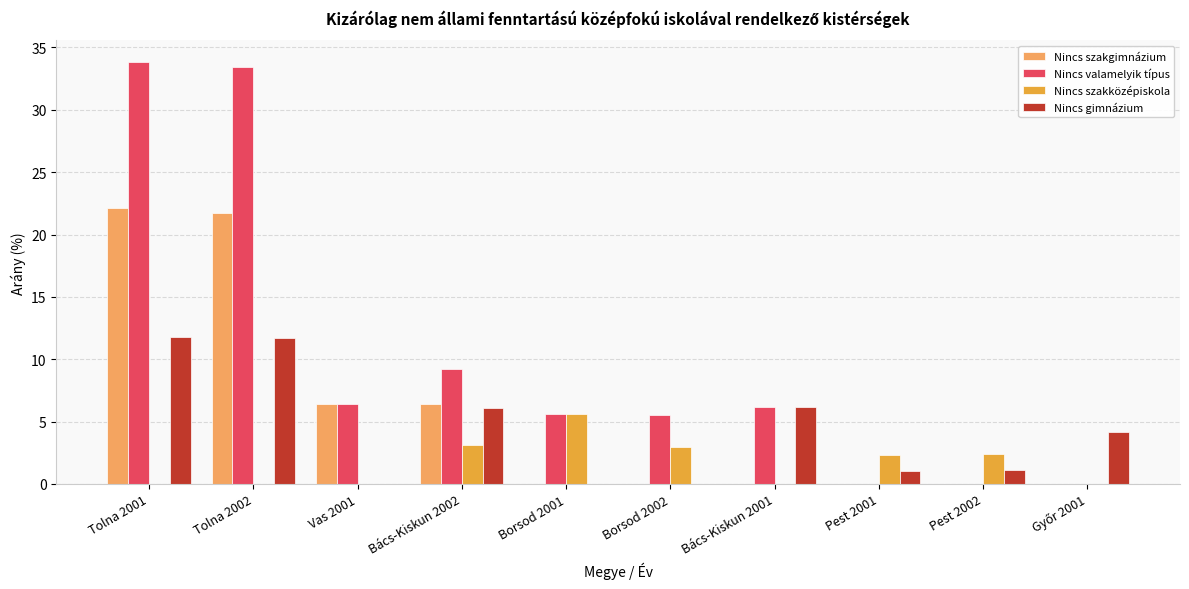

The Nincs szakgimnázium series shows -8.7 at Pest 2001. True or false?

False